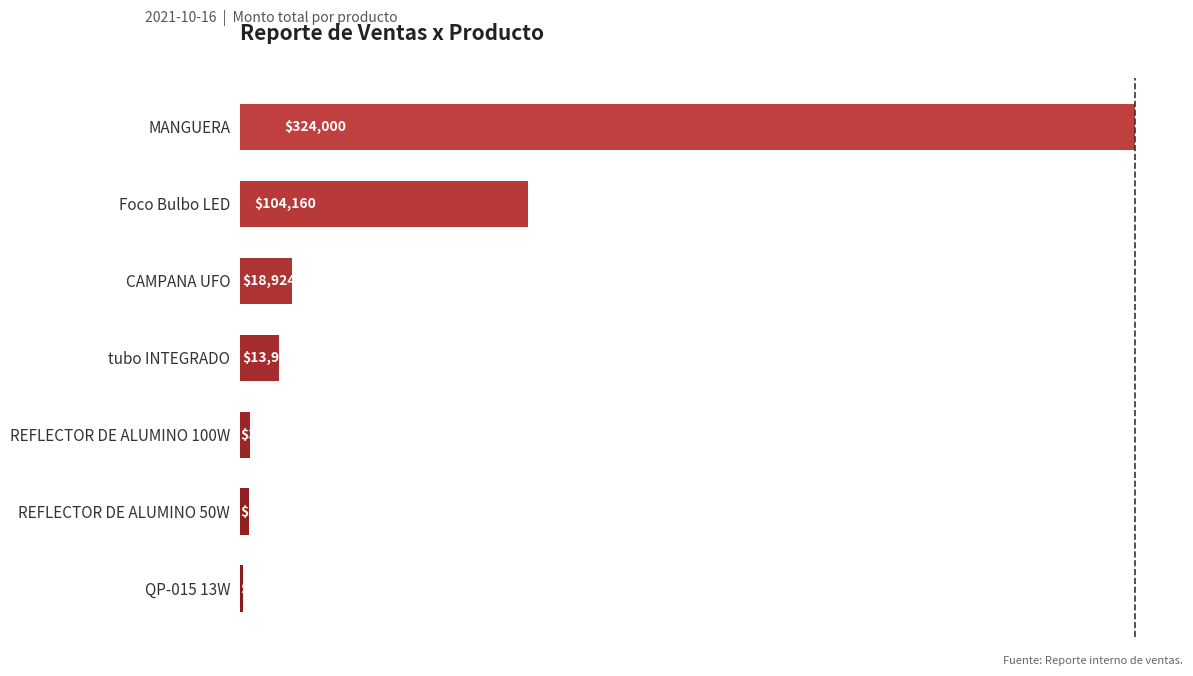

What is the ratio of the value at QP-015 13W to the value at REFLECTOR DE ALUMINO 100W?

0.3